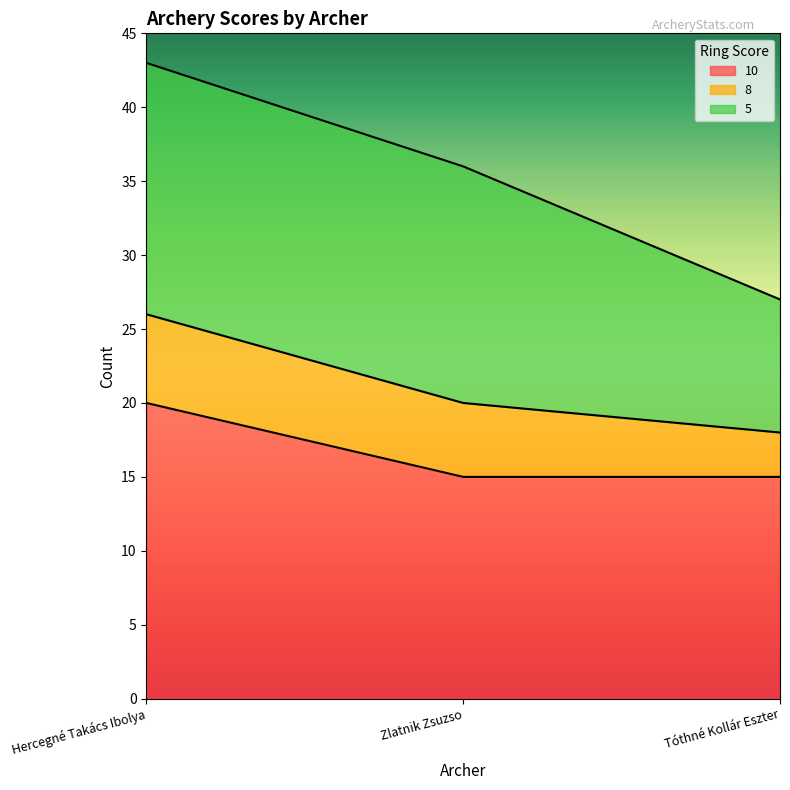

What is the average value of the 10 series?

17